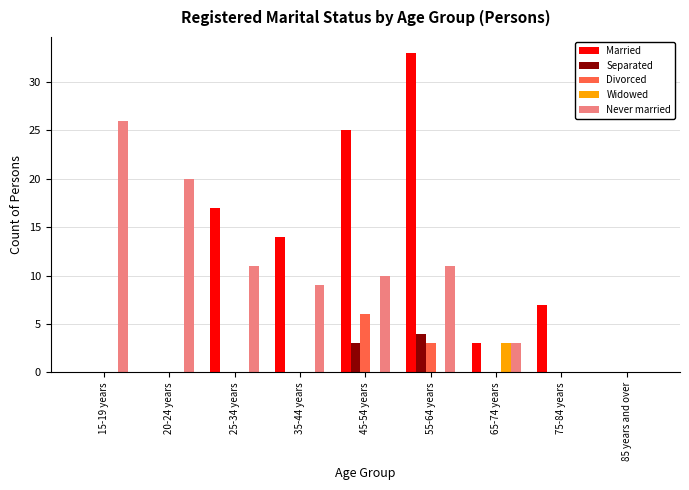

Which series has the largest total across all categories?

Married